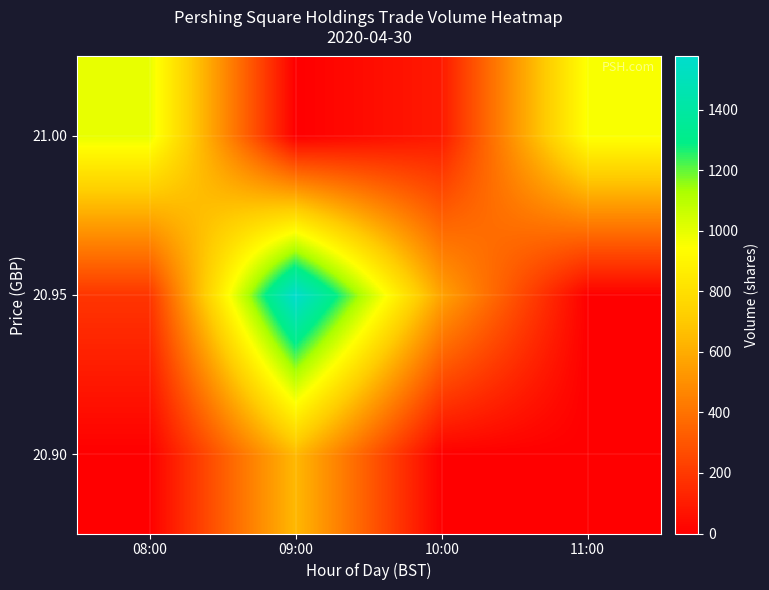

Reading right to left, extract all data points from this chart.

20.90: 11:00=0	10:00=0	09:00=642	08:00=0
20.95: 11:00=0	10:00=569	09:00=1576	08:00=186
21.00: 11:00=955	10:00=92	09:00=0	08:00=996